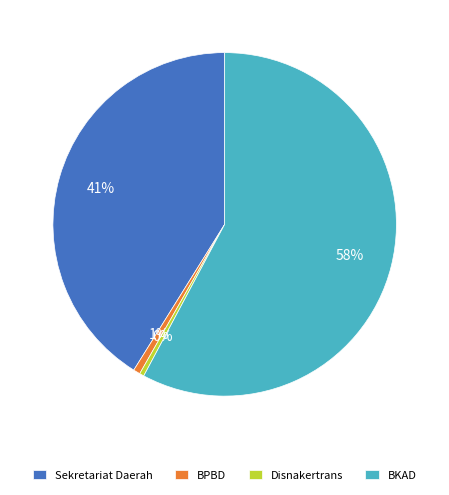

Is there any slice that represents more than half of the pie?

Yes